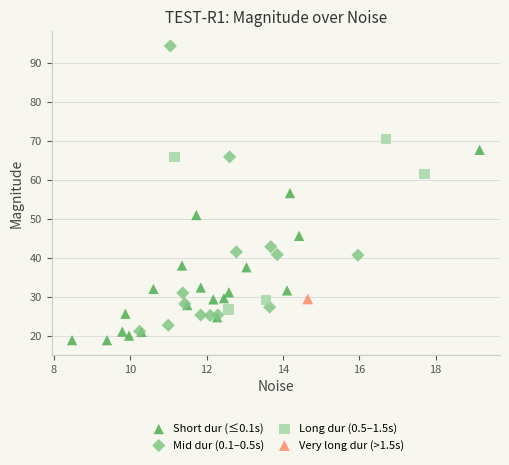

Which series contains the lowest Y value?

Short dur (≤0.1s)